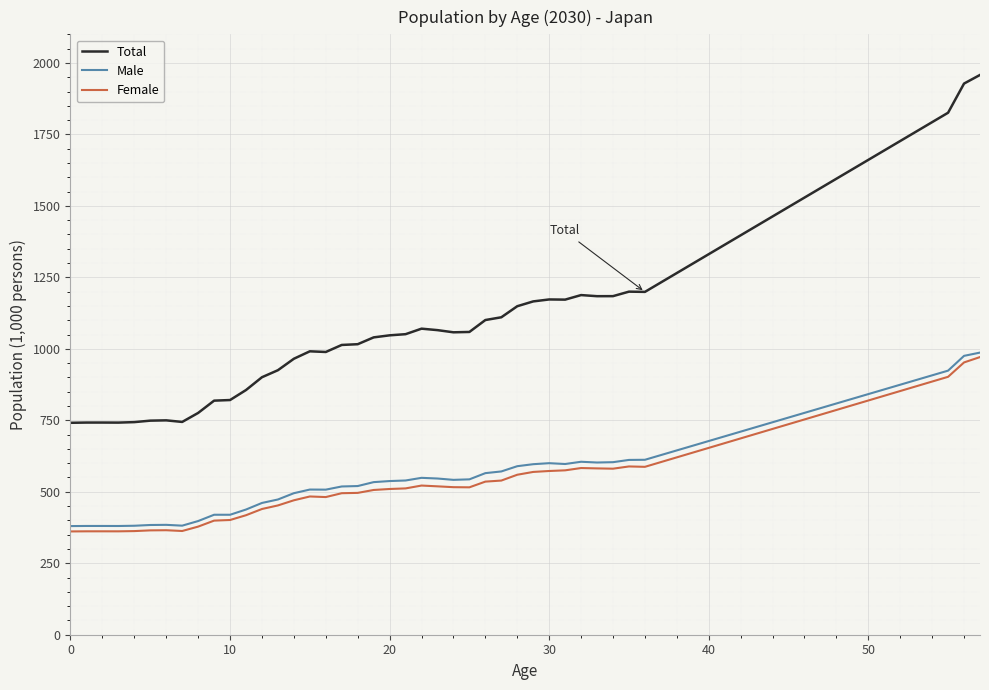

True or false: Female and Total intersect in this chart.

False